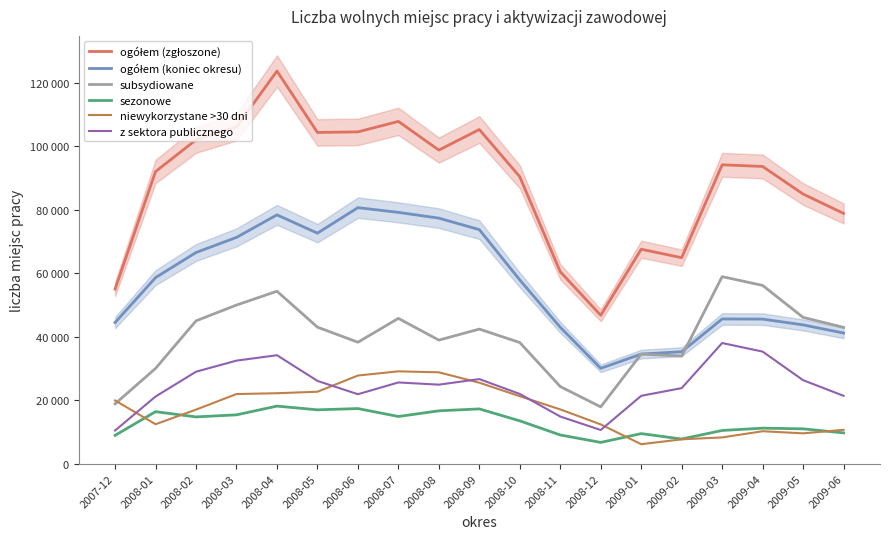

Reading left to right, what are all the values shown in this chart?

ogółem (zgłoszone): 2007-12=55018	2008-01=92074	2008-02=102057	2008-03=106116	2008-04=123750	2008-05=104392	2008-06=104574	2008-07=107877	2008-08=98831	2008-09=105315	2008-10=90424	2008-11=60479	2008-12=46764	2009-01=67581	2009-02=64919	2009-03=94198	2009-04=93673	2009-05=84974	2009-06=78885
ogółem (koniec okresu): 2007-12=44484	2008-01=58638	2008-02=66554	2008-03=71314	2008-04=78415	2008-05=72651	2008-06=80692	2008-07=79201	2008-08=77384	2008-09=73760	2008-10=57899	2008-11=42984	2008-12=30044	2009-01=34537	2009-02=35281	2009-03=45607	2009-04=45561	2009-05=43735	2009-06=41175
subsydiowane: 2007-12=18848	2008-01=30024	2008-02=45011	2008-03=49988	2008-04=54348	2008-05=43028	2008-06=38272	2008-07=45790	2008-08=38940	2008-09=42414	2008-10=38168	2008-11=24302	2008-12=17892	2009-01=34545	2009-02=33912	2009-03=58948	2009-04=56179	2009-05=46099	2009-06=42969
sezonowe: 2007-12=8916	2008-01=16389	2008-02=14738	2008-03=15386	2008-04=18139	2008-05=16969	2008-06=17363	2008-07=14869	2008-08=16654	2008-09=17258	2008-10=13495	2008-11=9036	2008-12=6699	2009-01=9469	2009-02=7767	2009-03=10461	2009-04=11188	2009-05=10977	2009-06=9703
niewykorzystane >30 dni: 2007-12=19923	2008-01=12429	2008-02=17032	2008-03=21941	2008-04=22199	2008-05=22670	2008-06=27780	2008-07=29101	2008-08=28789	2008-09=25522	2008-10=21258	2008-11=17100	2008-12=12374	2009-01=6129	2009-02=7671	2009-03=8269	2009-04=10222	2009-05=9559	2009-06=10663
z sektora publicznego: 2007-12=10445	2008-01=21161	2008-02=28982	2008-03=32475	2008-04=34181	2008-05=26090	2008-06=21888	2008-07=25593	2008-08=24903	2008-09=26654	2008-10=21976	2008-11=14852	2008-12=10607	2009-01=21386	2009-02=23809	2009-03=38027	2009-04=35315	2009-05=26309	2009-06=21386